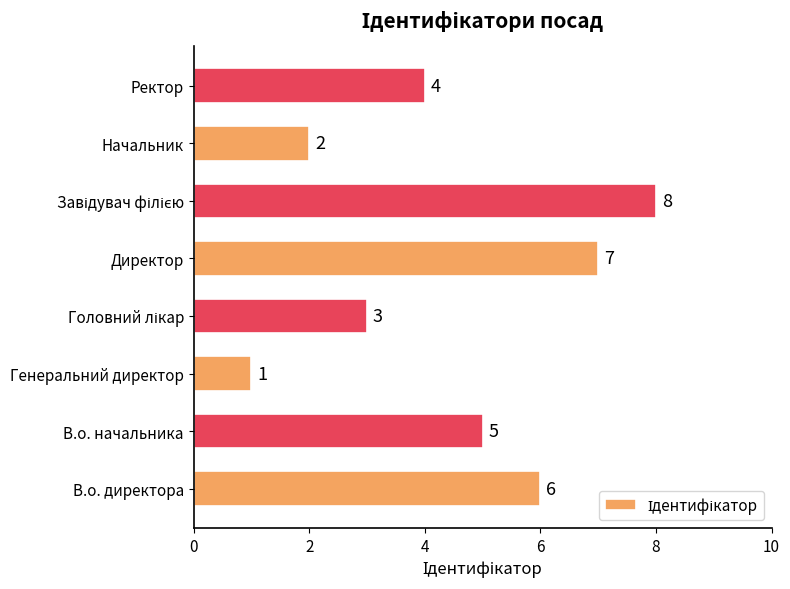

What is the difference between the second highest and minimum values?

6